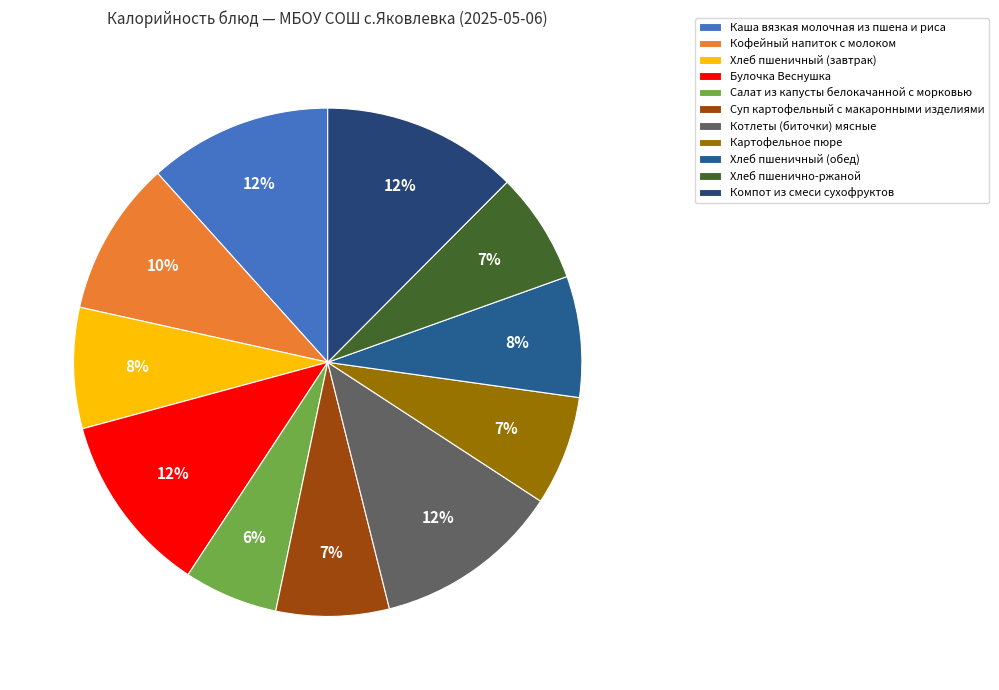

Count the number of slices in the pie.

11